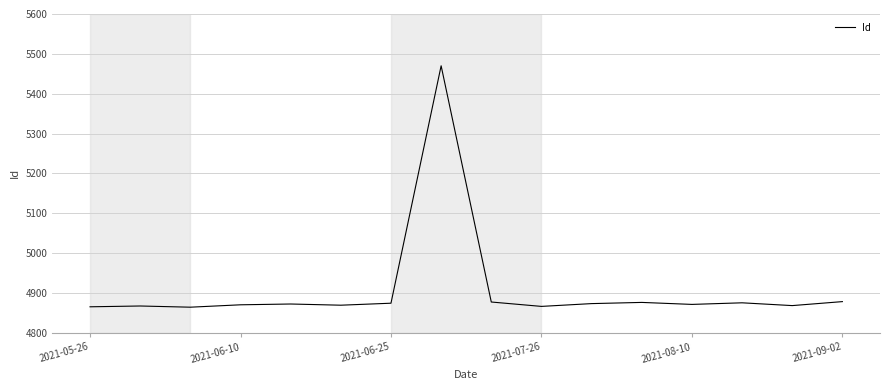

What is the greatest value displayed?

5470